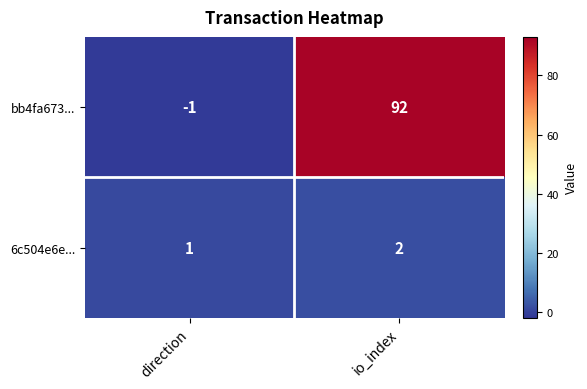

Reading right to left, extract all data points from this chart.

bb4fa673...: io_index=92	direction=-1
6c504e6e...: io_index=2	direction=1